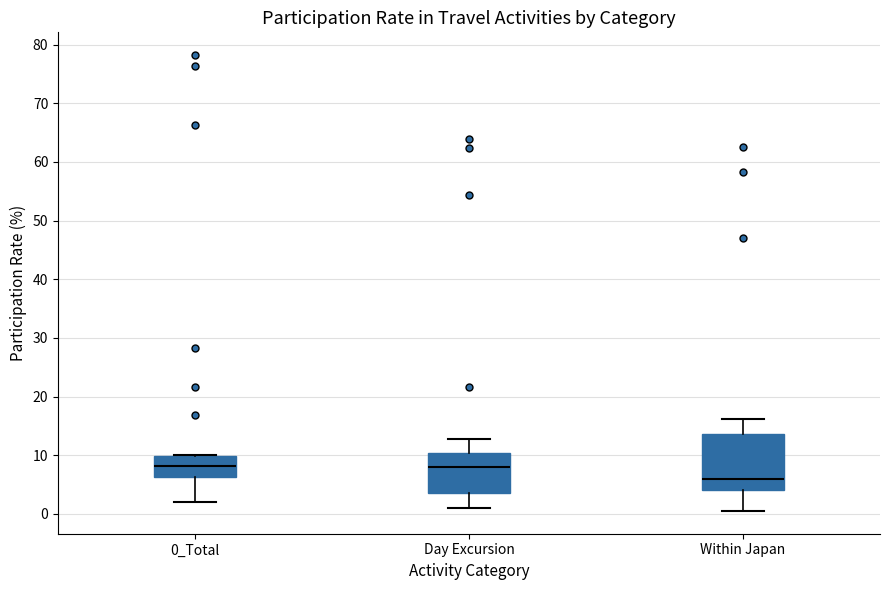

Reading left to right, read every box against the y-axis: the position of its median line, the range the box covers, and the ends of its whiskers. The values are not printed on the chart, so give them approximately, as read against the axis.

0_Total: median 8, box 6 to 10, whiskers 2 to 10
Day Excursion: median 8, box 4 to 10, whiskers 1 to 13
Within Japan: median 6, box 4 to 14, whiskers 1 to 16